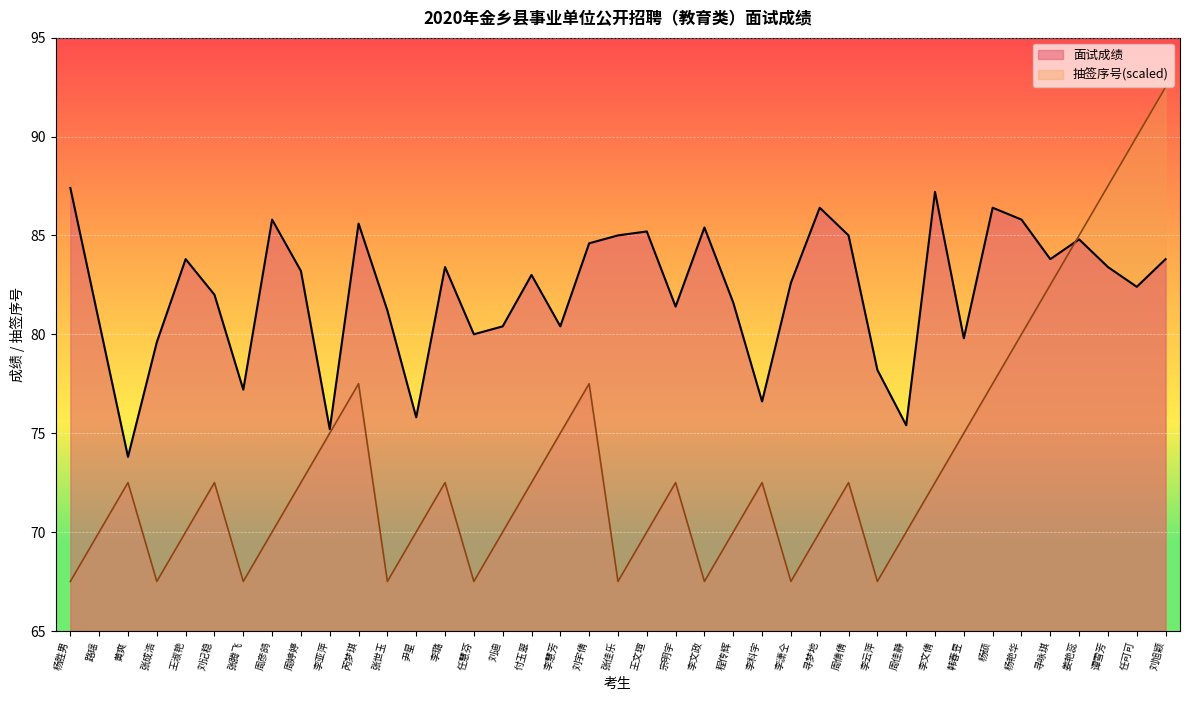

Which category has the lowest value in the 抽签序号 series?

杨胜男